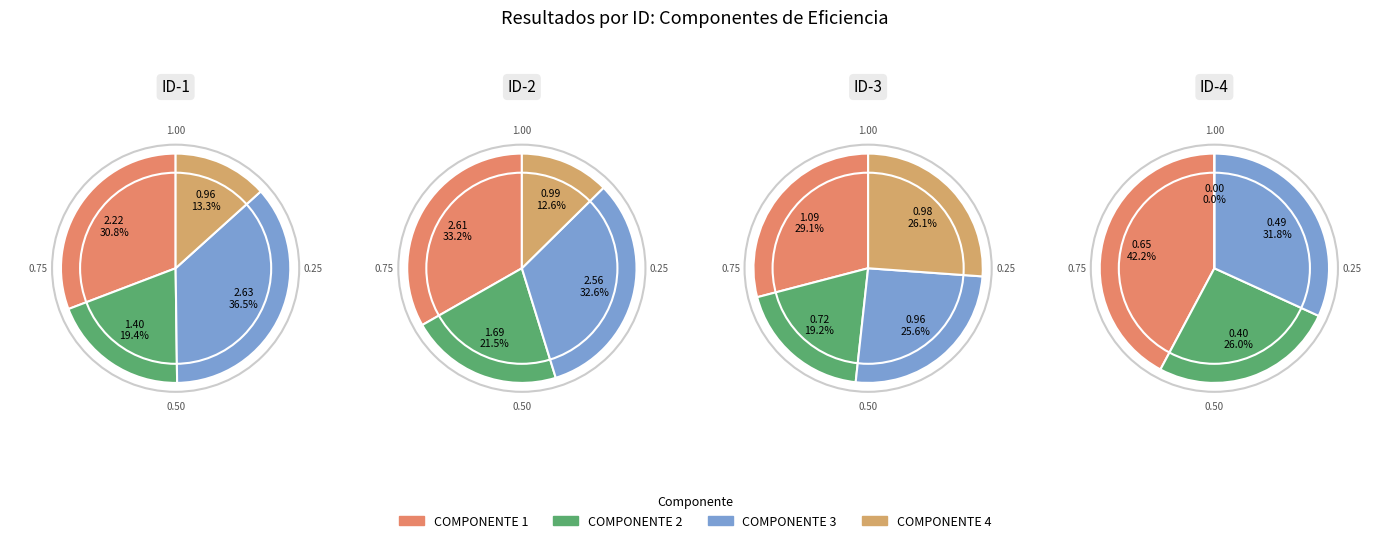

Combined, what portion of the pie is ID-3 and ID-1?

50.4%